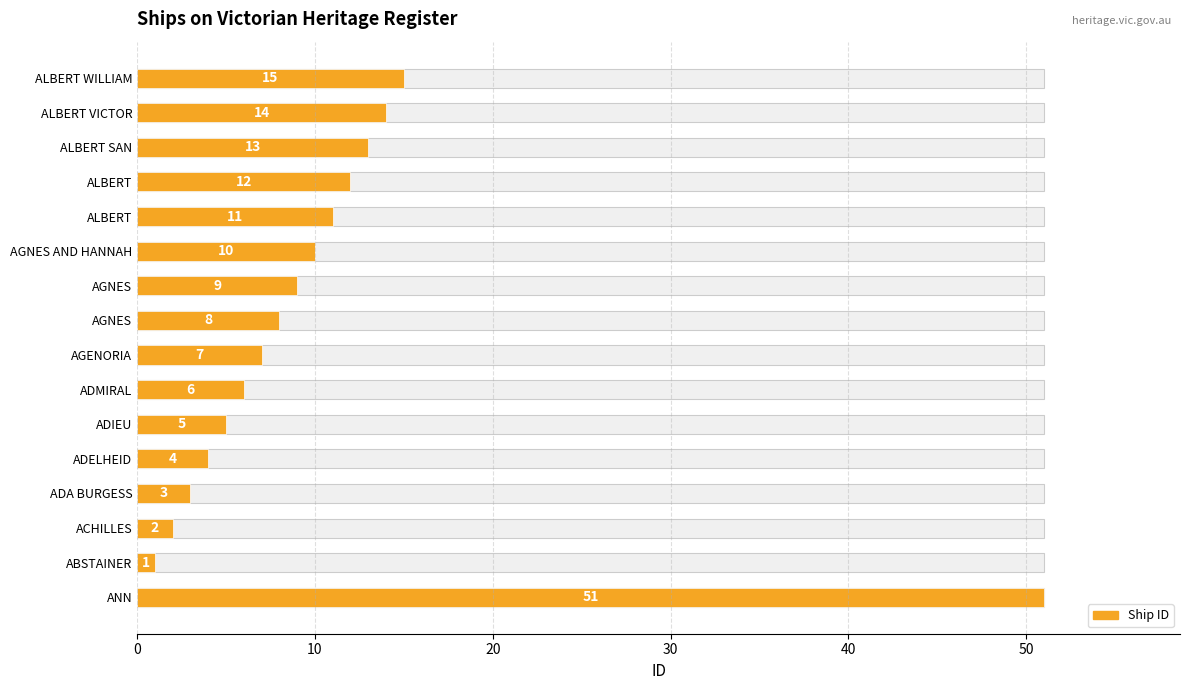

What is the average value?

11